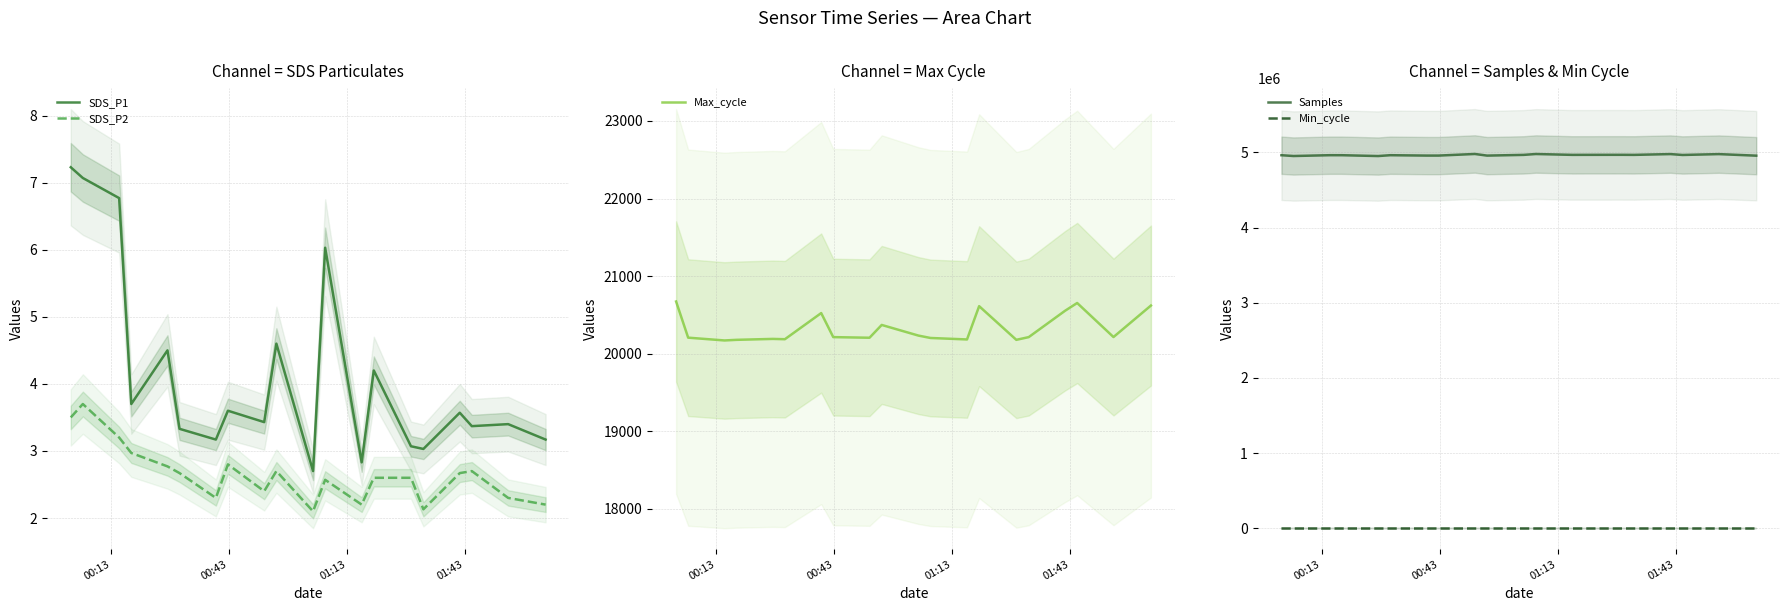

What is the lowest value of the SDS_P1 series?

2.7